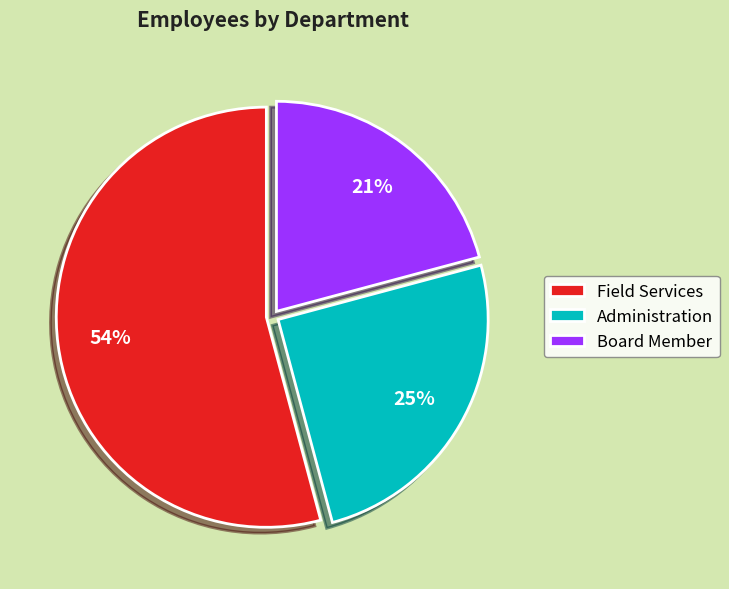

To the nearest percent, what is the combined percentage of Board Member and Field Services?

75%